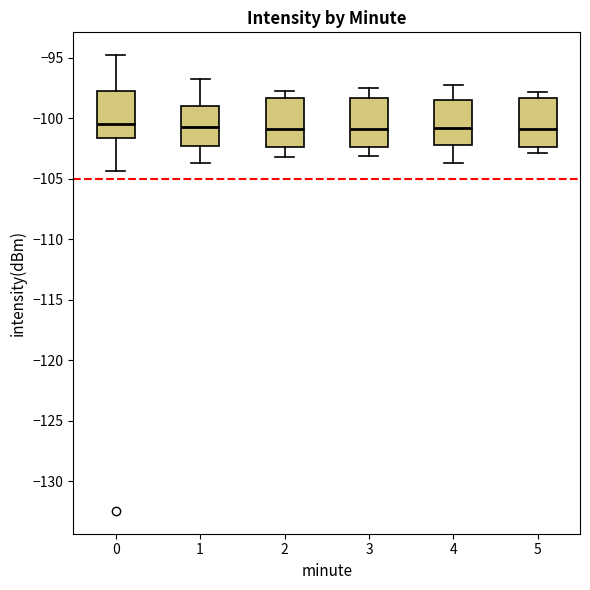

Where does the lower whisker of the box at x = 1 end on the y-axis? The values are not printed on the chart, so give them approximately, as read against the axis.

-103.5